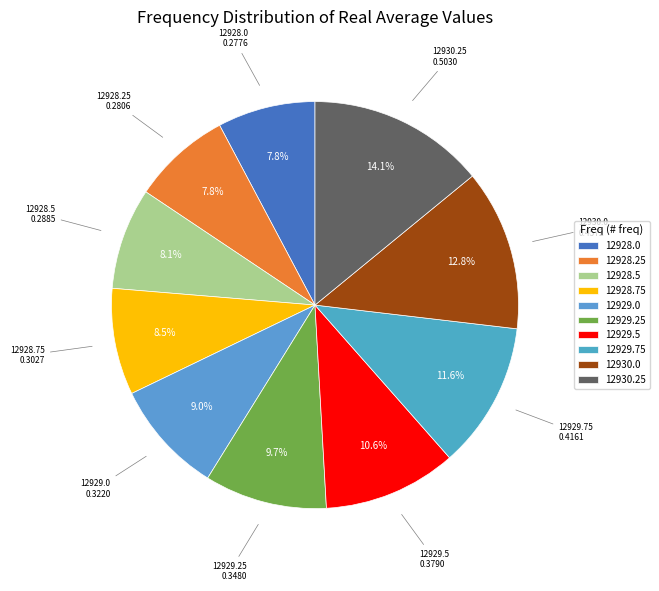

The 12929.75 slice represents 12% of the pie. True or false?

True